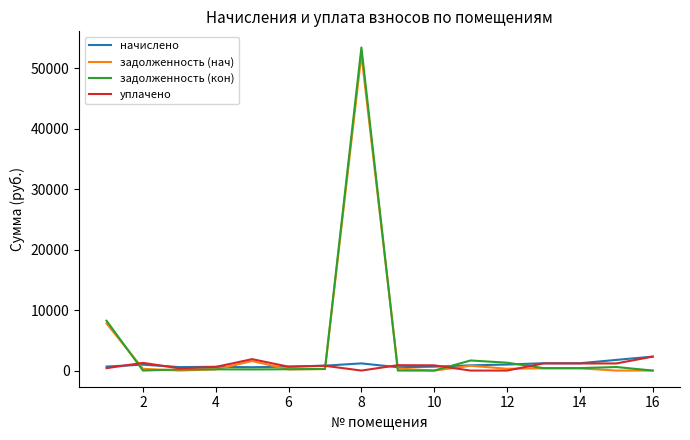

What is the greatest value displayed?

53439.9